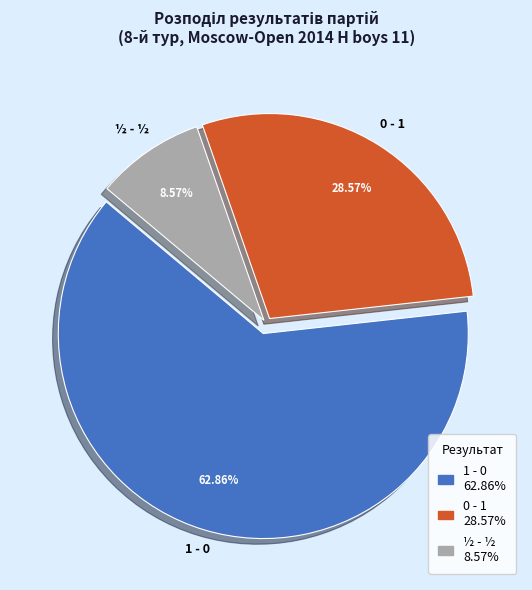

Which slice represents more than half of the pie?

1 - 0